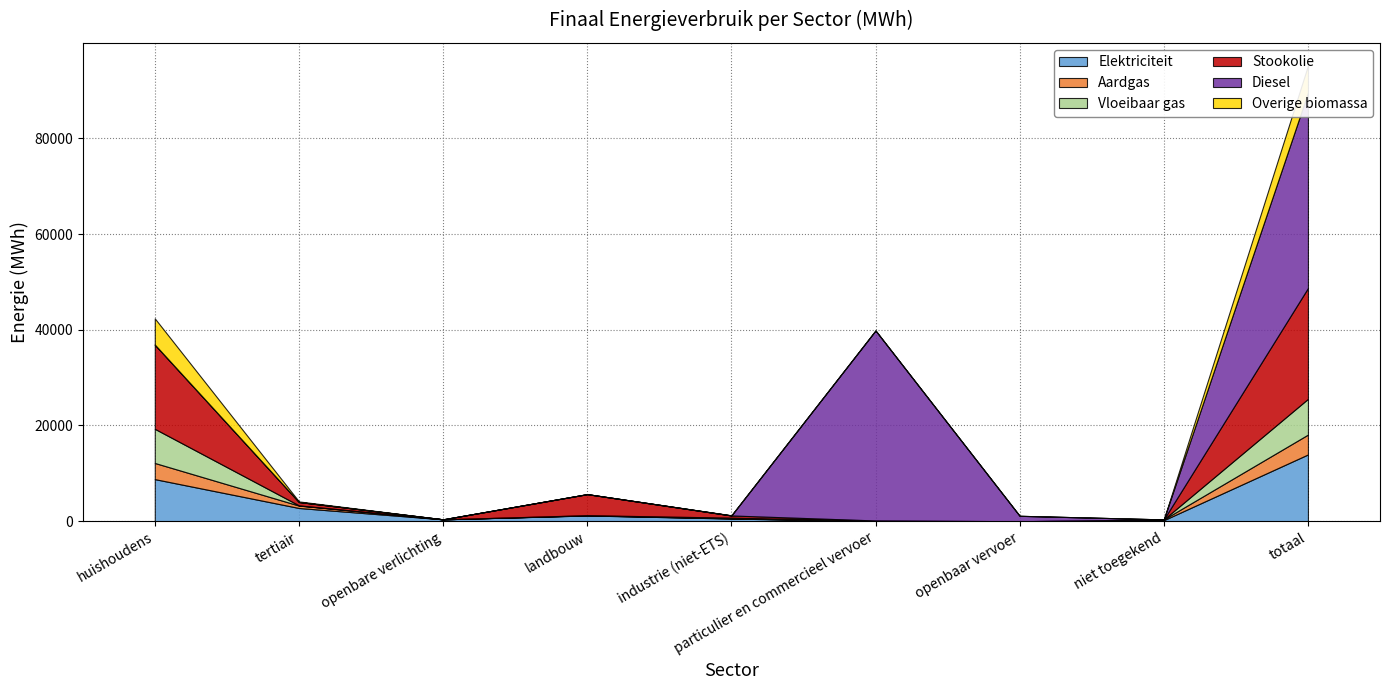

Does the chart have visible grid lines?

Yes